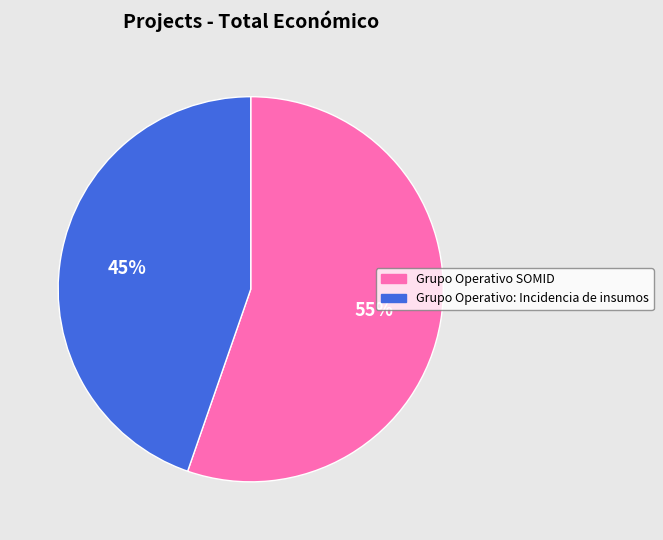

What is the largest slice in the pie chart?

Grupo Operativo SOMID